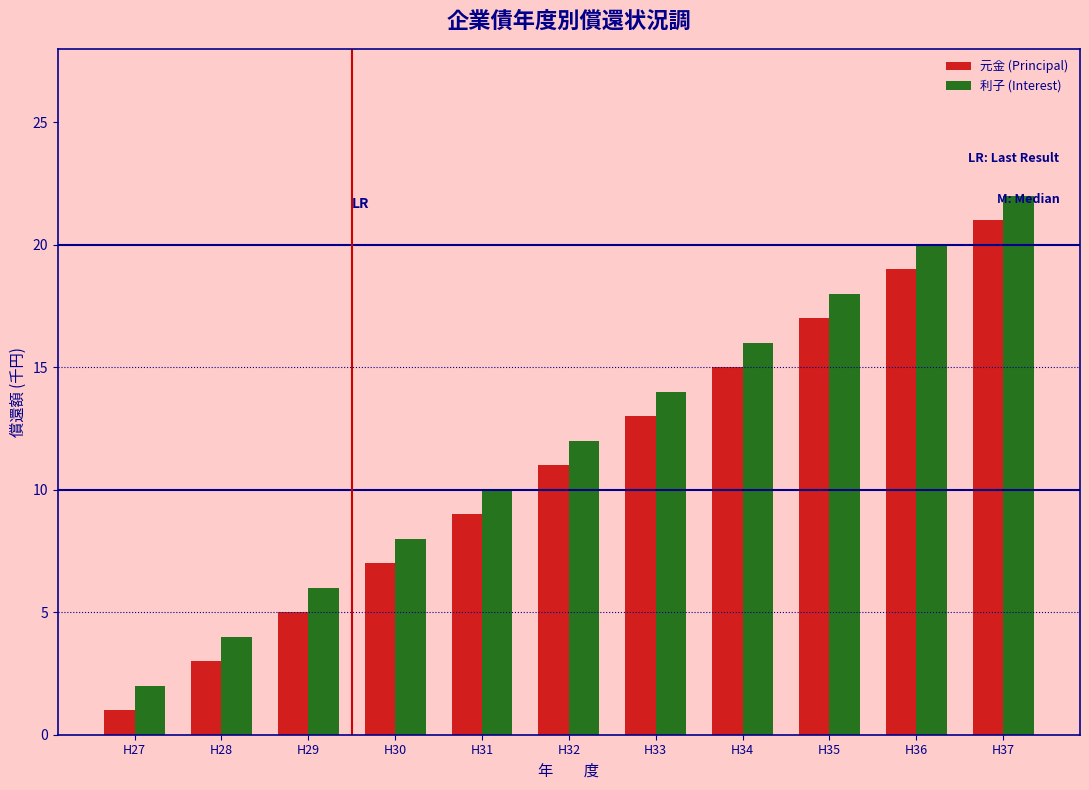

Rank the categories by 利子 (Interest) value from lowest to highest.

H27, H28, H29, H30, H31, H32, H33, H34, H35, H36, H37